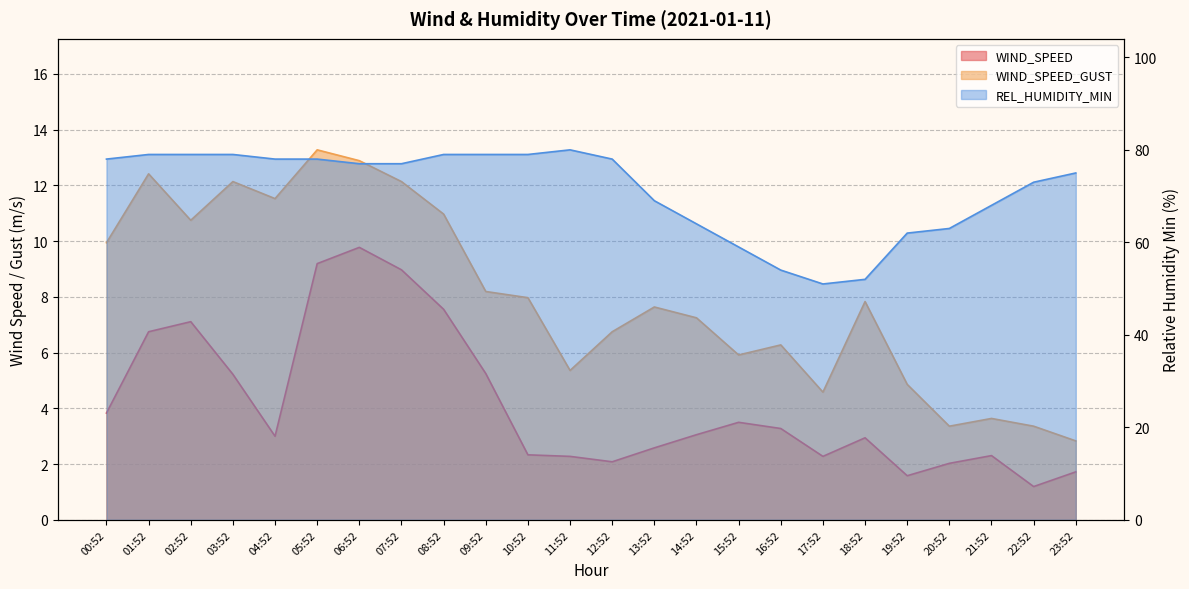

Reading left to right, what are all the values shown in this chart?

WIND_SPEED: 00:52=3.8	01:52=6.8	02:52=7.1	03:52=5.2	04:52=3.0	05:52=9.2	06:52=9.8	07:52=9.0	08:52=7.6	09:52=5.2	10:52=2.3	11:52=2.3	12:52=2.1	13:52=2.6	14:52=3.1	15:52=3.5	16:52=3.3	17:52=2.3	18:52=2.9	19:52=1.6	20:52=2.0	21:52=2.3	22:52=1.2	23:52=1.7
WIND_SPEED_GUST: 00:52=9.9	01:52=12.4	02:52=10.8	03:52=12.1	04:52=11.5	05:52=13.3	06:52=12.9	07:52=12.1	08:52=11.0	09:52=8.2	10:52=8.0	11:52=5.4	12:52=6.8	13:52=7.6	14:52=7.2	15:52=5.9	16:52=6.3	17:52=4.6	18:52=7.8	19:52=4.9	20:52=3.4	21:52=3.6	22:52=3.4	23:52=2.8
REL_HUMIDITY_MIN: 00:52=78.0	01:52=79.0	02:52=79.0	03:52=79.0	04:52=78.0	05:52=78.0	06:52=77.0	07:52=77.0	08:52=79.0	09:52=79.0	10:52=79.0	11:52=80.0	12:52=78.0	13:52=69.0	14:52=64.0	15:52=59.0	16:52=54.0	17:52=51.0	18:52=52.0	19:52=62.0	20:52=63.0	21:52=68.0	22:52=73.0	23:52=75.0